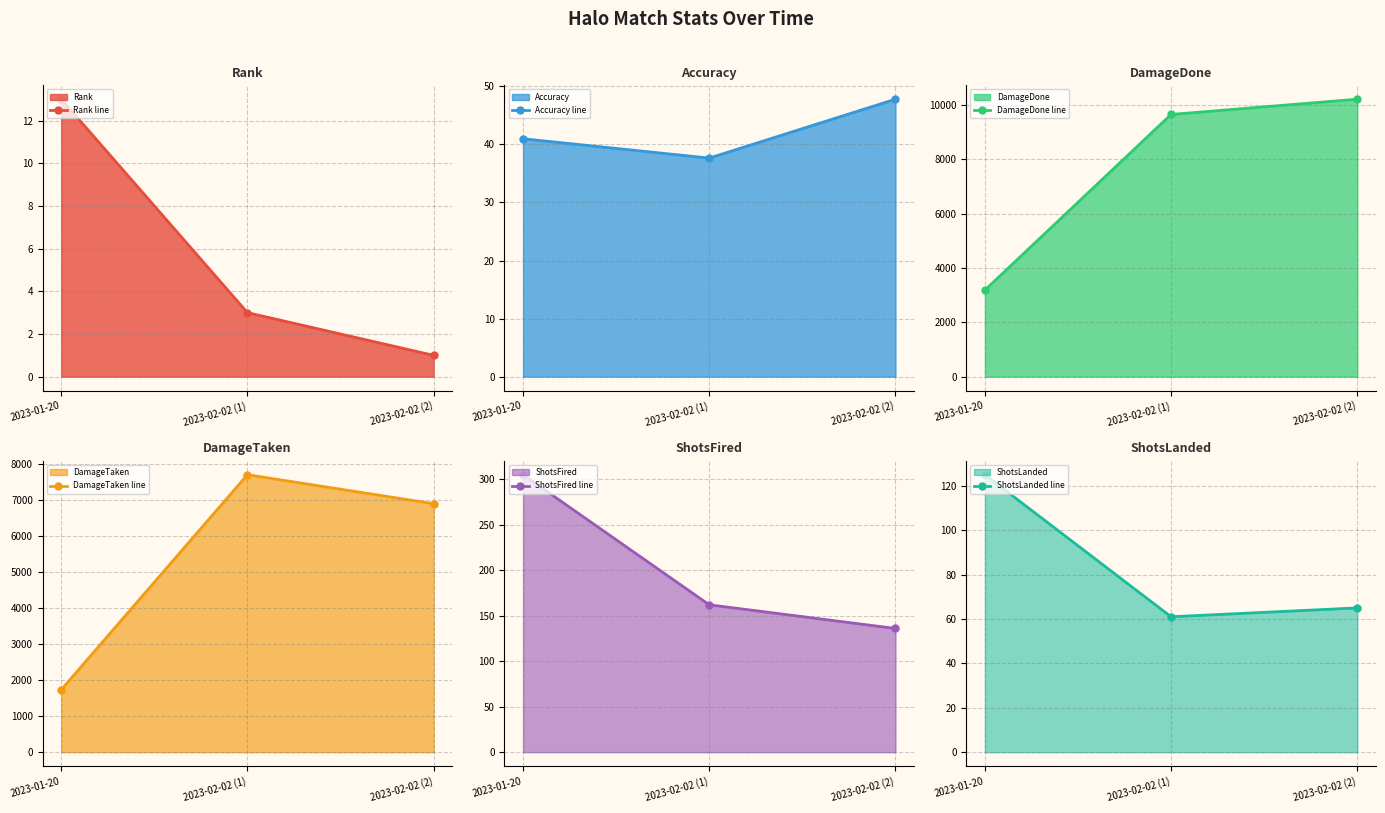

What is the sum of all ShotsLanded line values?

251